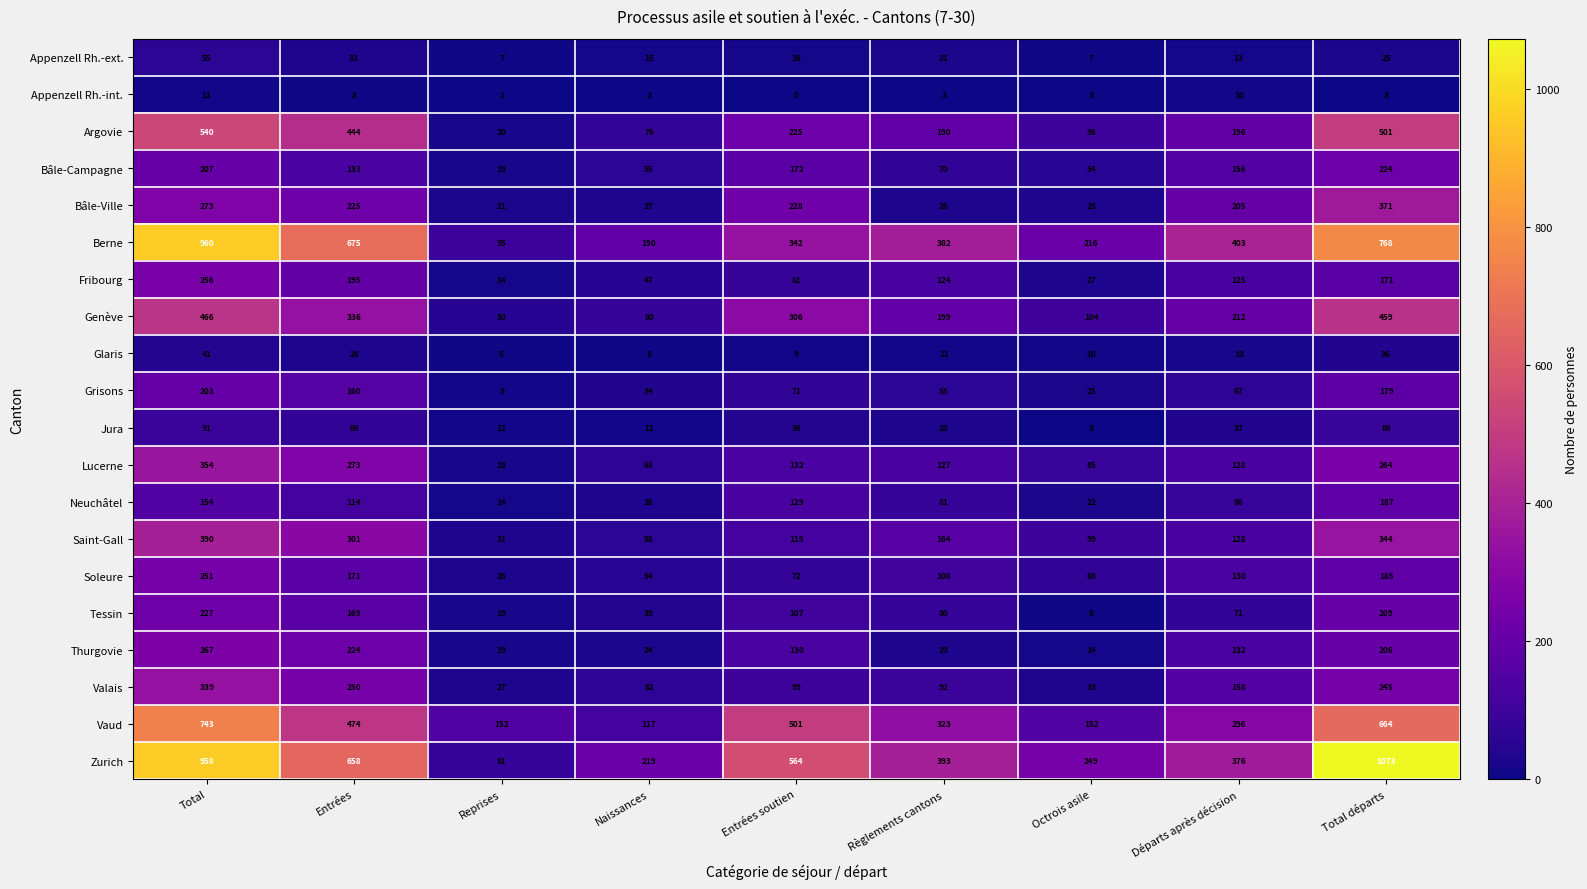

How many series are shown in this chart?

20